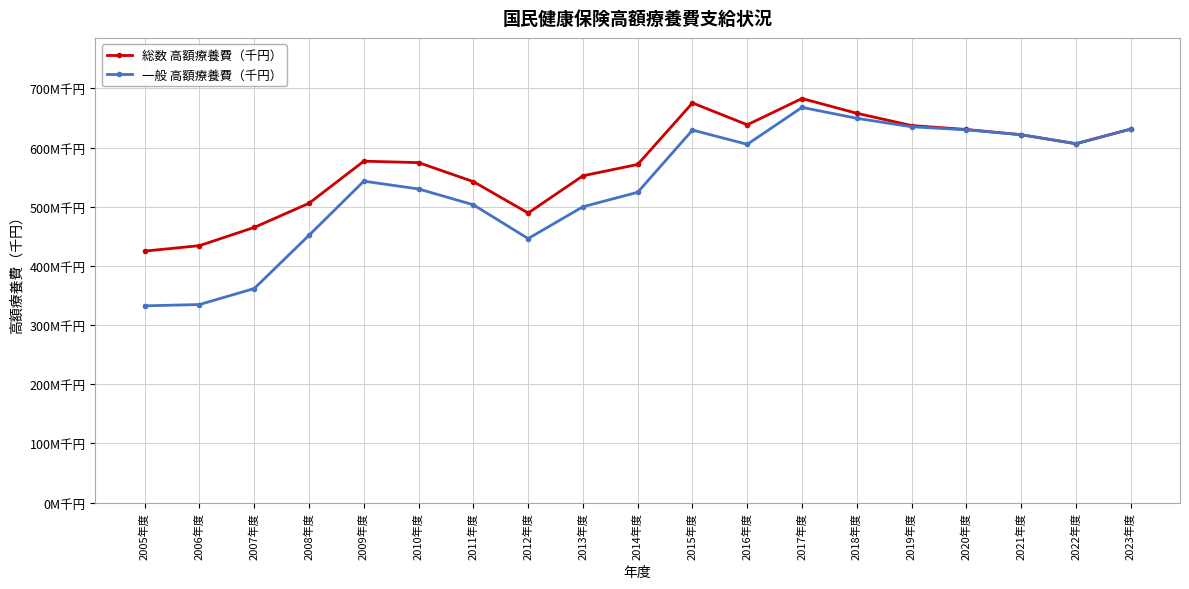

What is the difference between the maximum and second lowest values in the 一般 高額療養費（千円） series?

333180